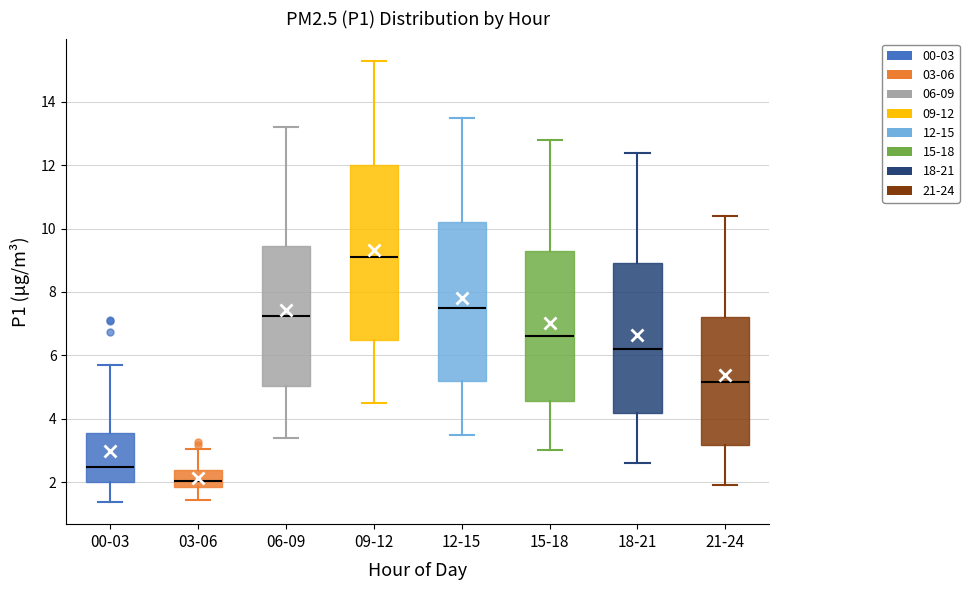

Comparing the boxes themselves (not the whiskers), which one is the tallest?

09-12